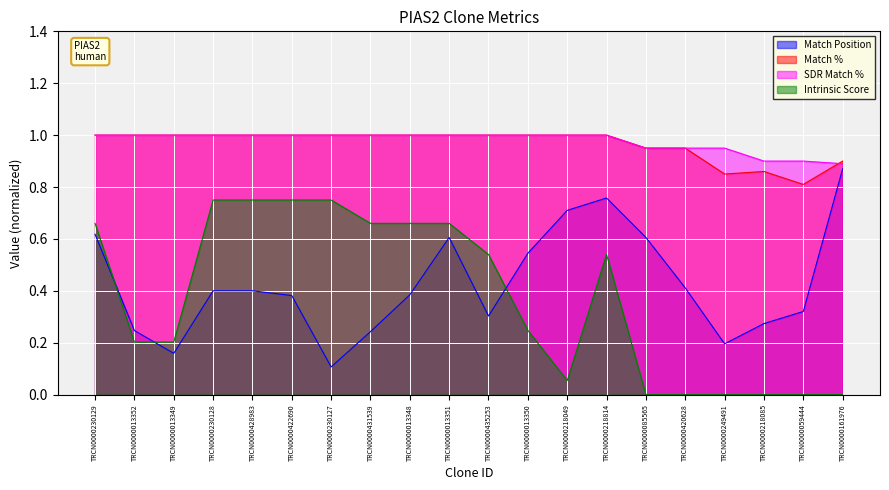

Reading left to right, what are all the values shown in this chart?

Match Position: 0.6	0.2	0.2	0.4	0.4	0.4	0.1	0.2	0.4	0.6	0.3	0.5	0.7	0.8	0.6	0.4	0.2	0.3	0.3	0.9
Match %: 1.0	1.0	1.0	1.0	1.0	1.0	1.0	1.0	1.0	1.0	1.0	1.0	1.0	1.0	0.9	0.9	0.8	0.9	0.8	0.9
SDR Match %: 1.0	1.0	1.0	1.0	1.0	1.0	1.0	1.0	1.0	1.0	1.0	1.0	1.0	1.0	0.9	0.9	0.9	0.9	0.9	0.9
Intrinsic Score: 0.7	0.2	0.2	0.8	0.8	0.8	0.8	0.7	0.7	0.7	0.5	0.2	0.1	0.5	0.0	0.0	0.0	0.0	0.0	0.0